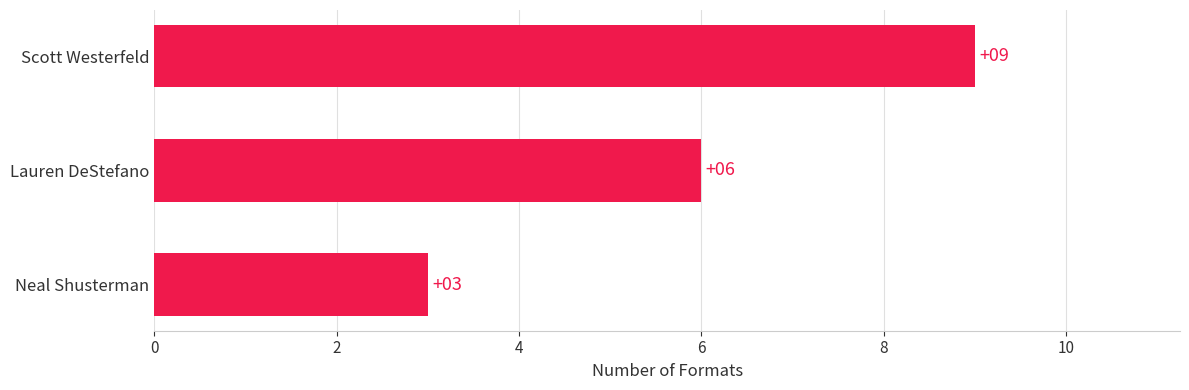

List the labels in order of value, smallest first.

Neal Shusterman, Lauren DeStefano, Scott Westerfeld